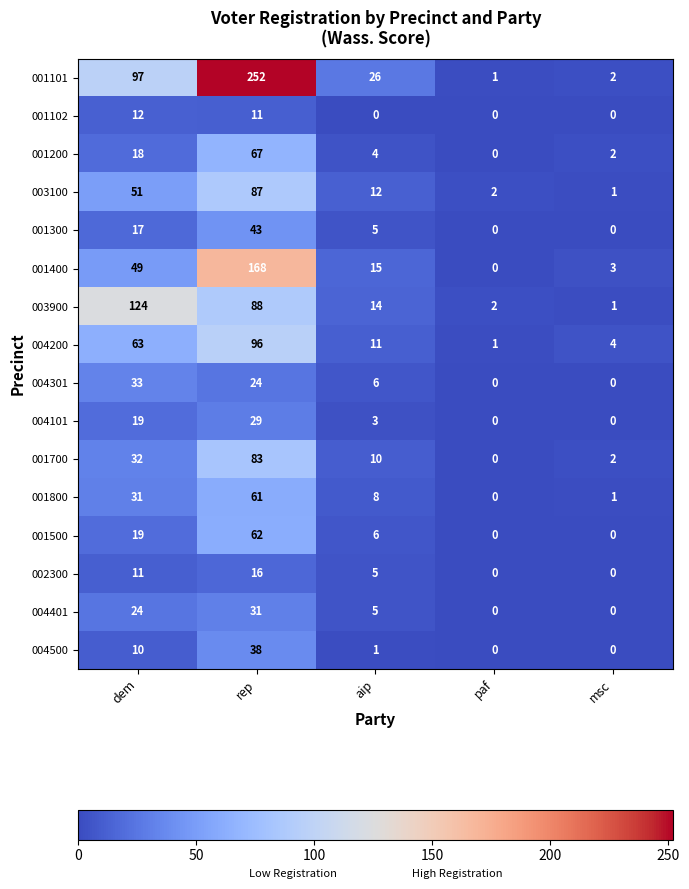

Which series changed the most between rep and aip?

001101